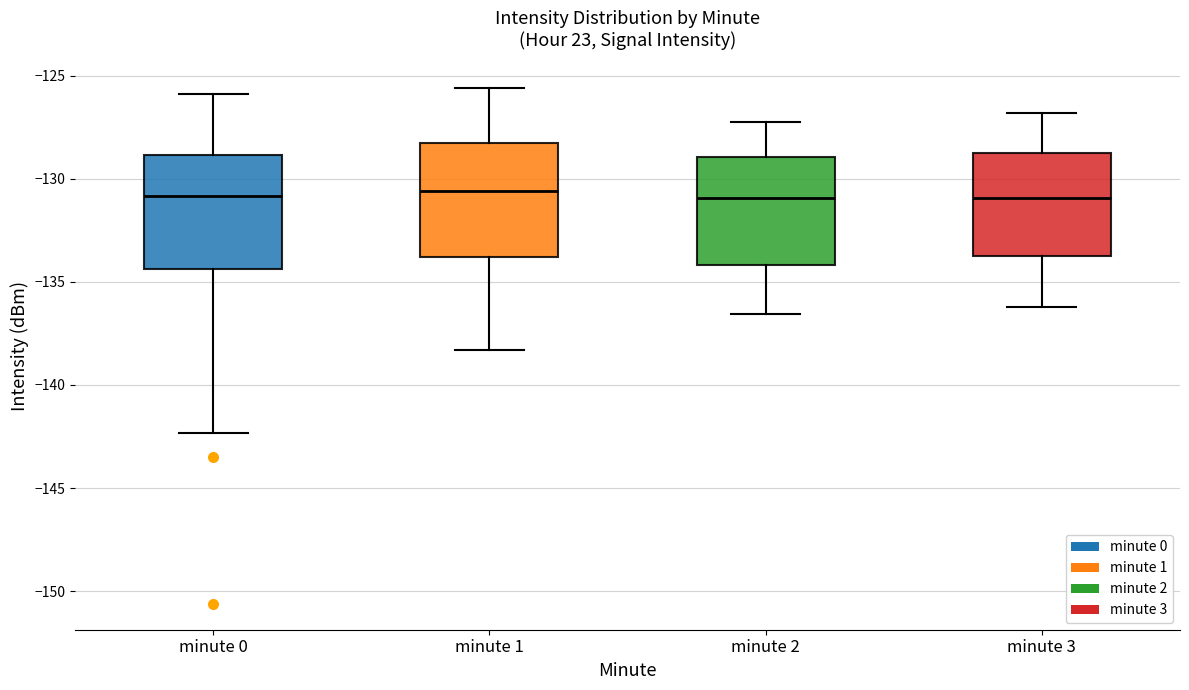

Reading left to right, read every box against the y-axis: the position of its median line, the range the box covers, and the ends of its whiskers. The values are not printed on the chart, so give them approximately, as read against the axis.

minute 0: median -131.0, box -134.5 to -129.0, whiskers -142.5 to -126.0
minute 1: median -130.5, box -134.0 to -128.5, whiskers -138.5 to -125.5
minute 2: median -131.0, box -134.0 to -129.0, whiskers -136.5 to -127.0
minute 3: median -131.0, box -134.0 to -128.5, whiskers -136.0 to -127.0